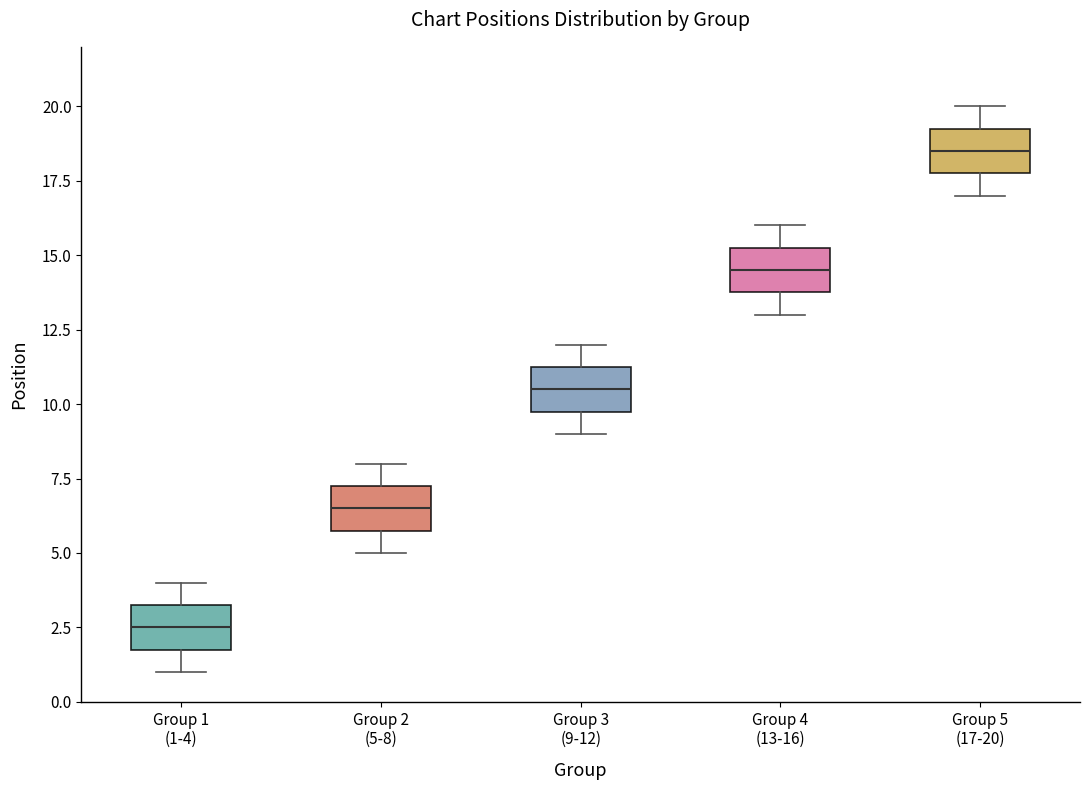

Where does the median line of the box for Group 3 (9-12) sit on the y-axis? The values are not printed on the chart, so give them approximately, as read against the axis.

10.5